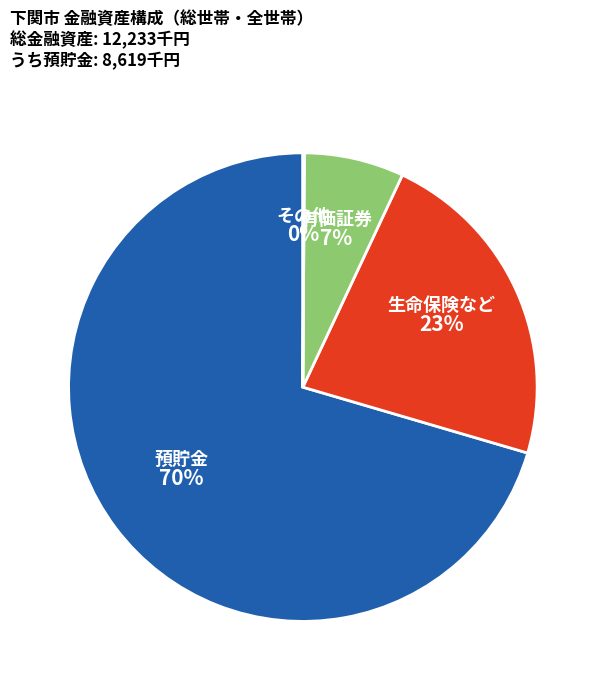

To the nearest percent, what is the difference between the largest and smallest slice percentages?

70%